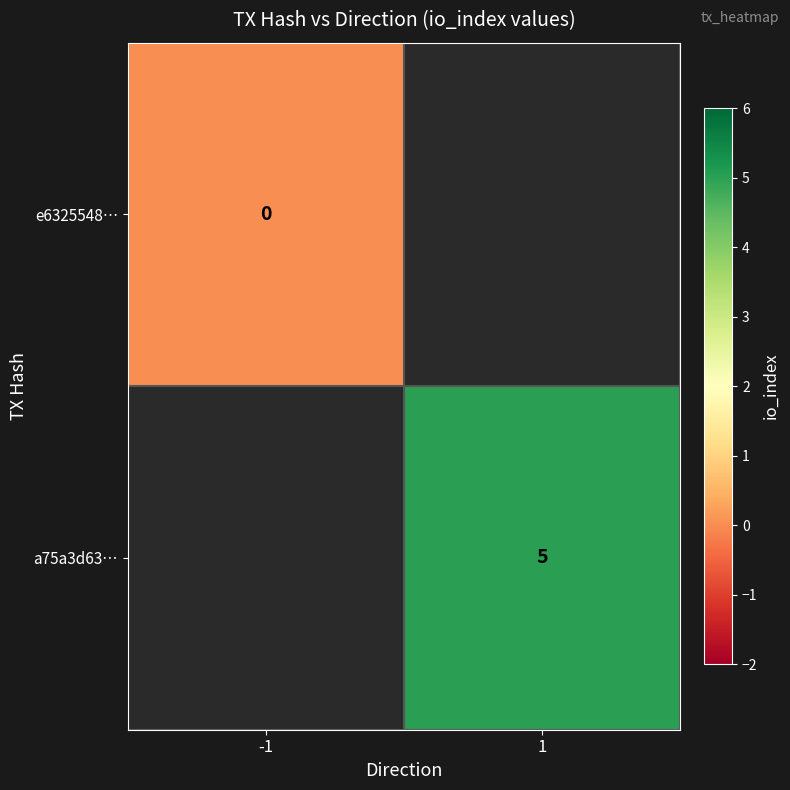

Rank the categories by e6325548… value from lowest to highest.

-1, 1